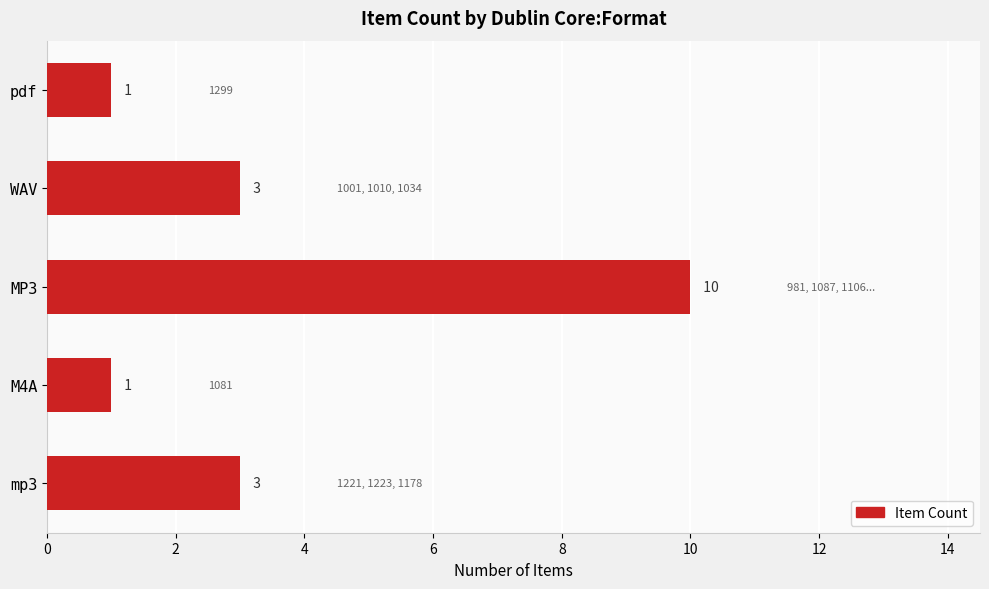

What is the label of the 1st bar from the top?

pdf